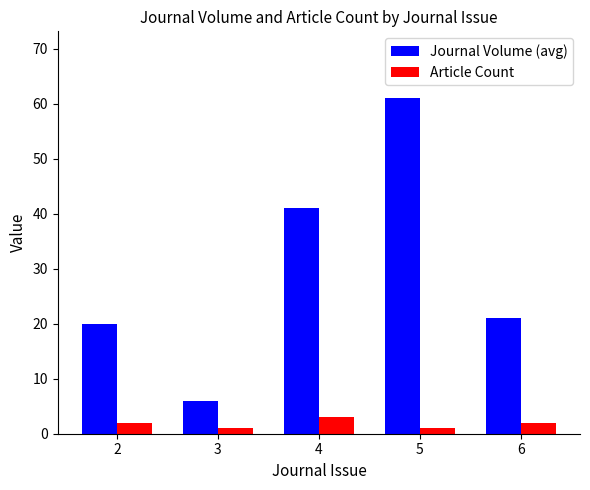

The Journal Volume (avg) series shows 6 at 3. True or false?

True